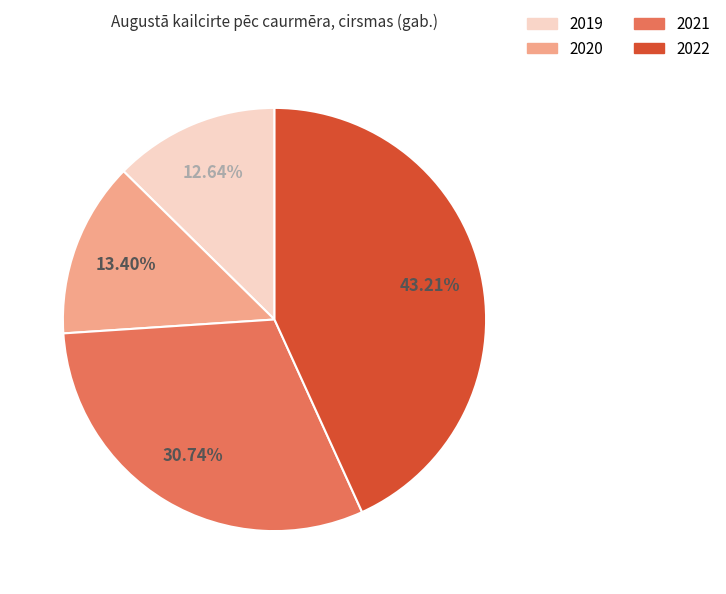

Does any single category account for the majority?

No